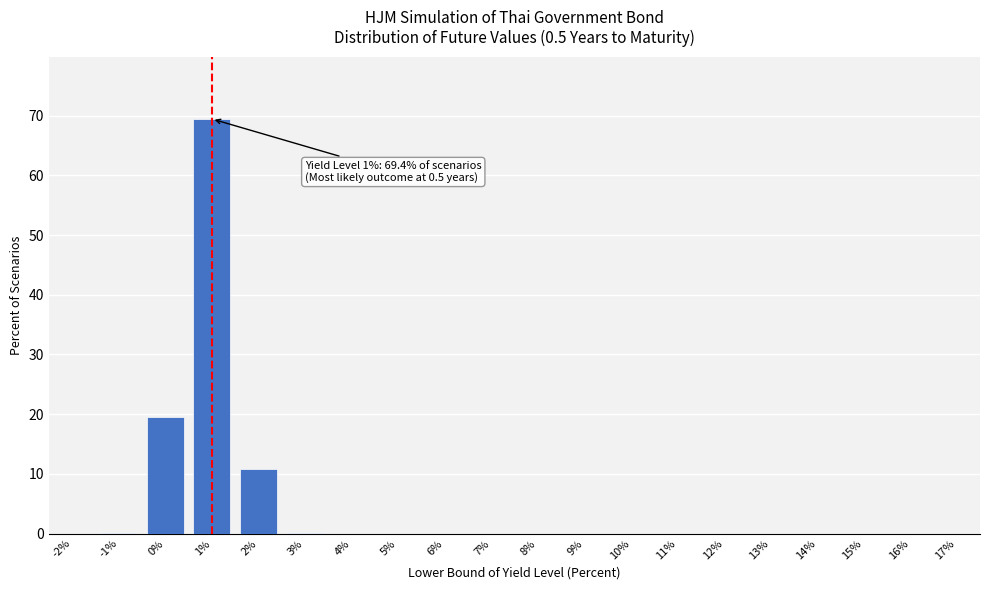

Which has a higher value, 14% or 1%?

1%